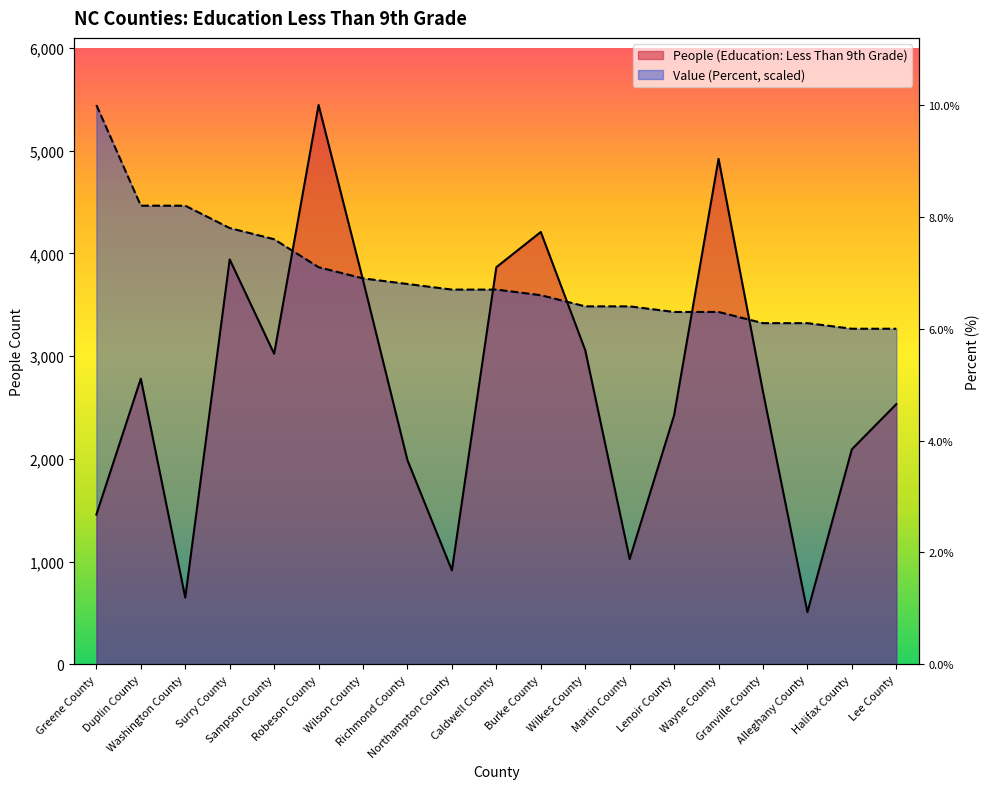

The value of Value (Percent) at Washington County is 4464.9. True or false?

True